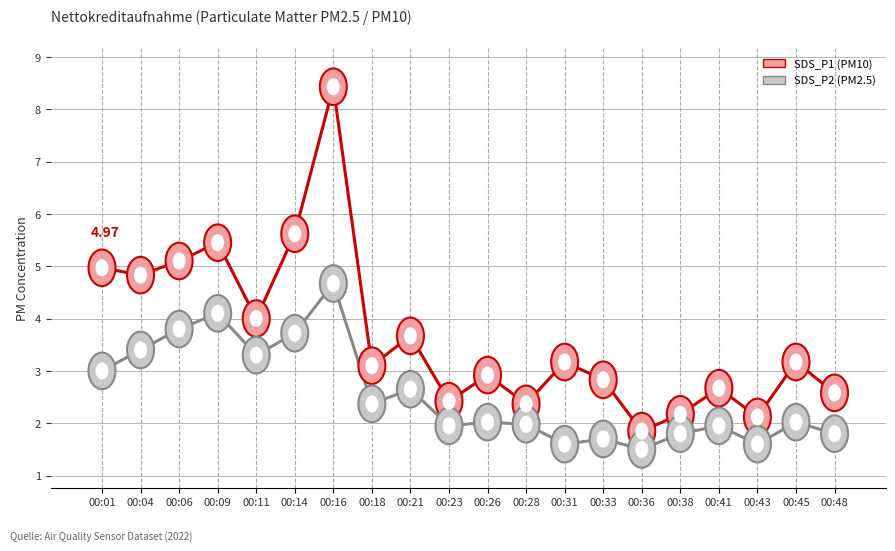

What is the total value across all series at 00:18?

5.5